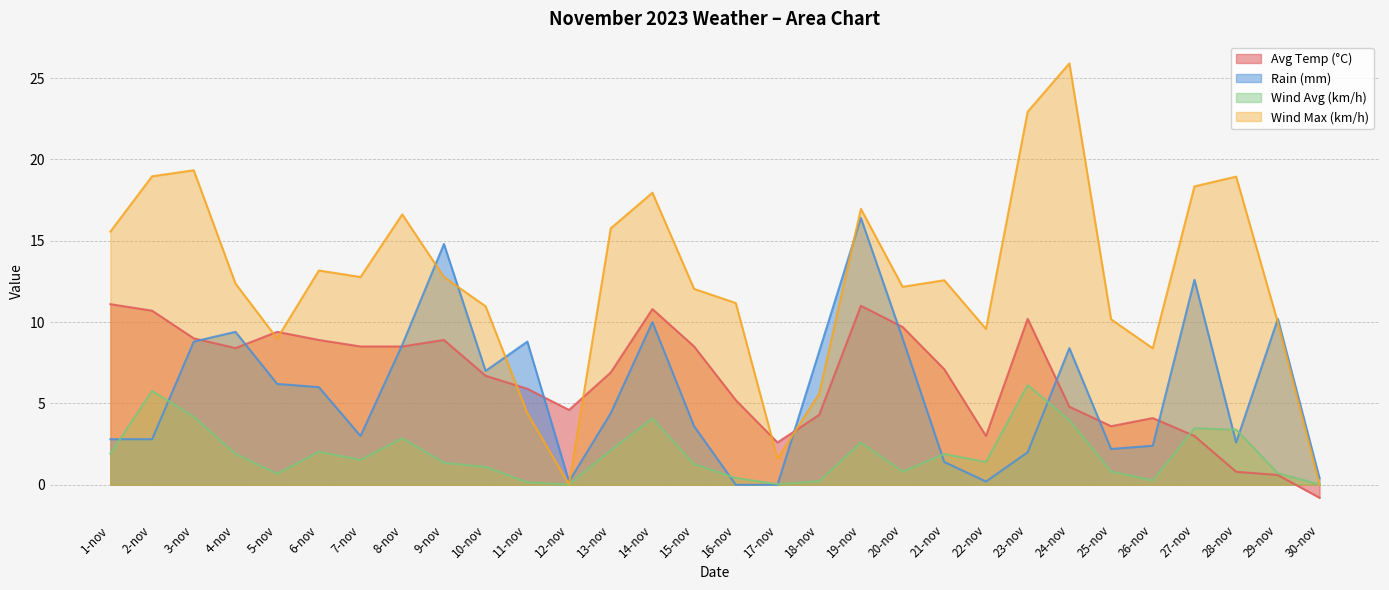

Where does the Wind Avg (km/h) series first go above 1?

1-nov